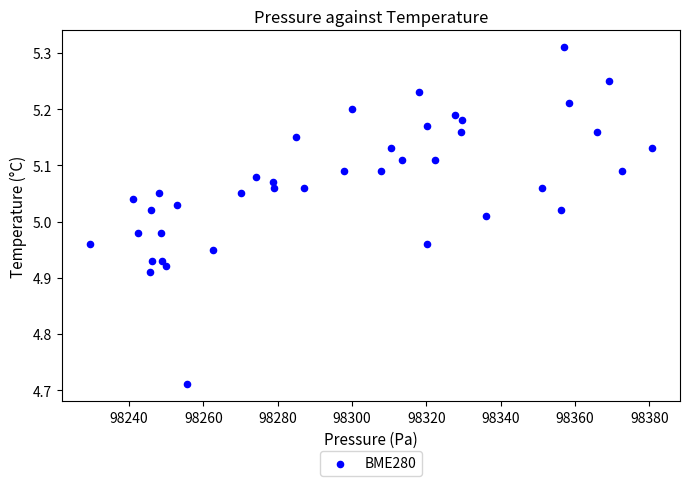

What is the range of Y values (max minus min)?

0.6